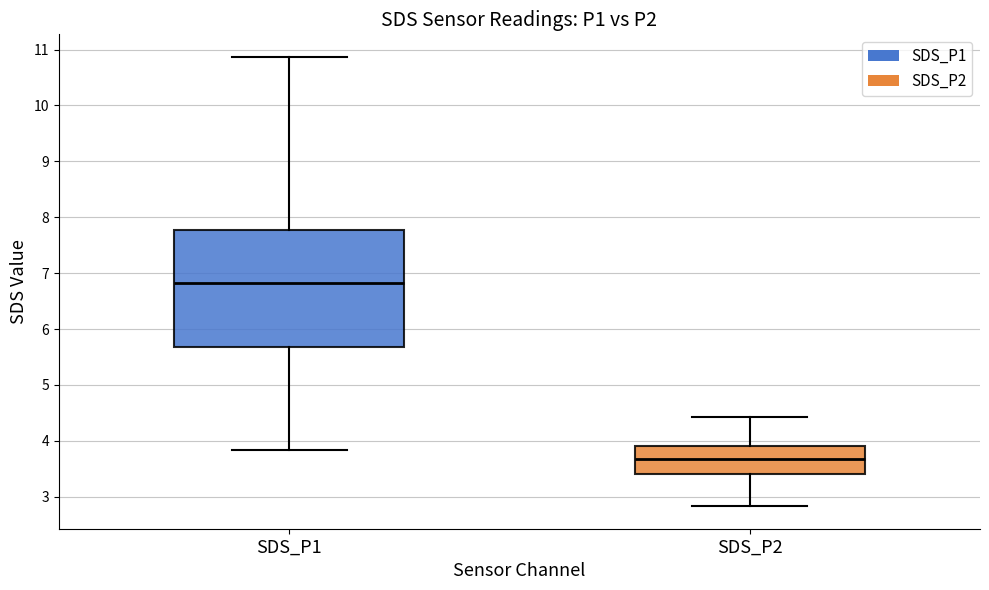

Where does the lower whisker of the box for SDS_P2 end on the y-axis? The values are not printed on the chart, so give them approximately, as read against the axis.

2.8